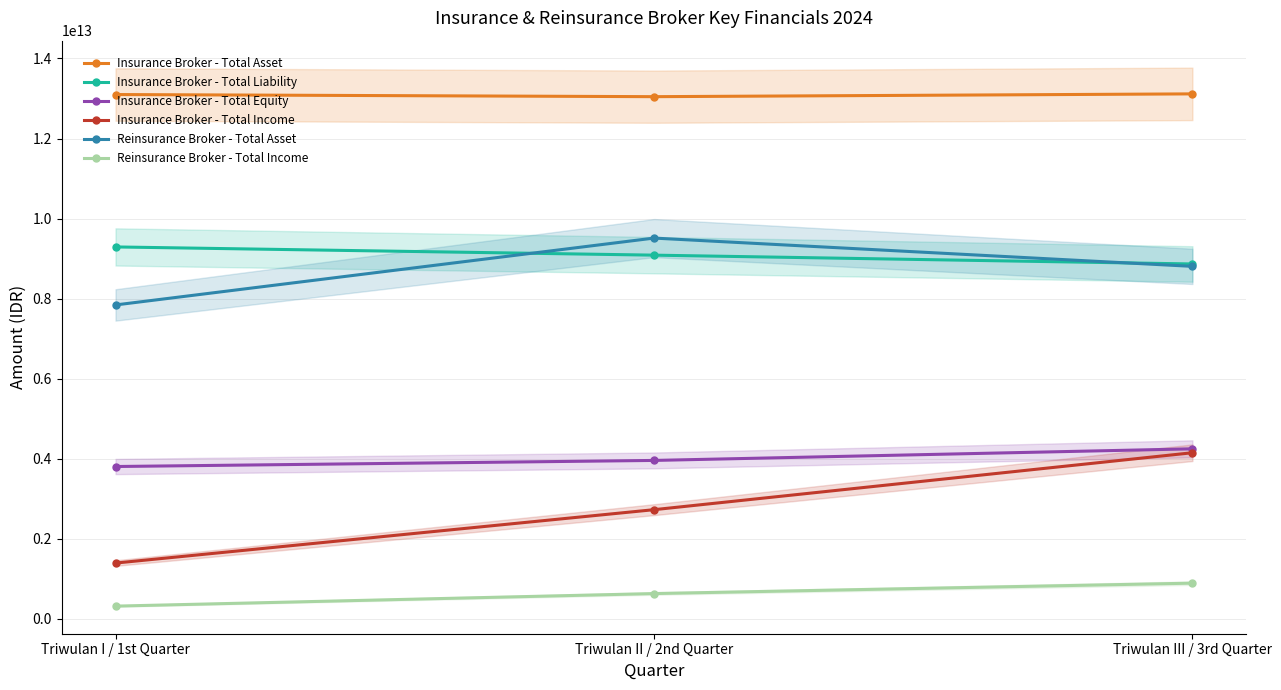

At Triwulan II / 2nd Quarter, list the series in order from largest to smallest.

Insurance Broker - Total Asset, Reinsurance Broker - Total Asset, Insurance Broker - Total Liability, Insurance Broker - Total Equity, Insurance Broker - Total Income, Reinsurance Broker - Total Income